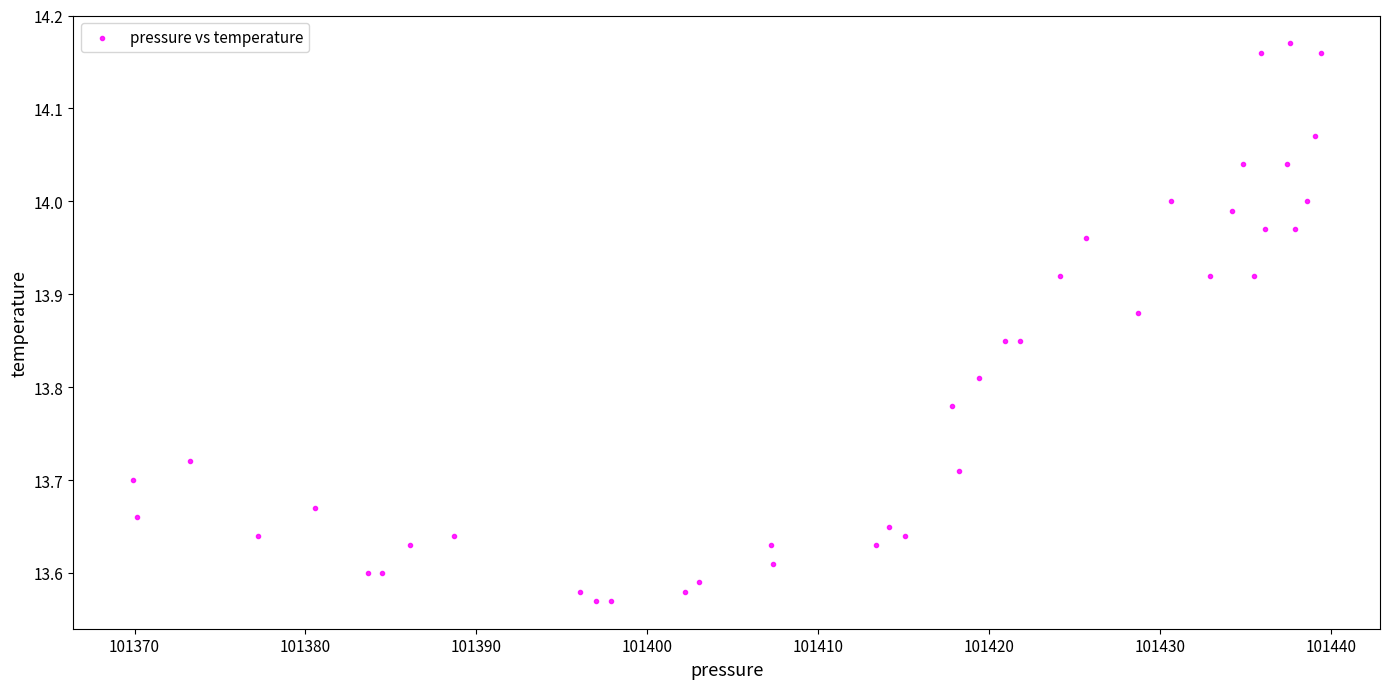

What is the range of Y values (max minus min)?

0.6